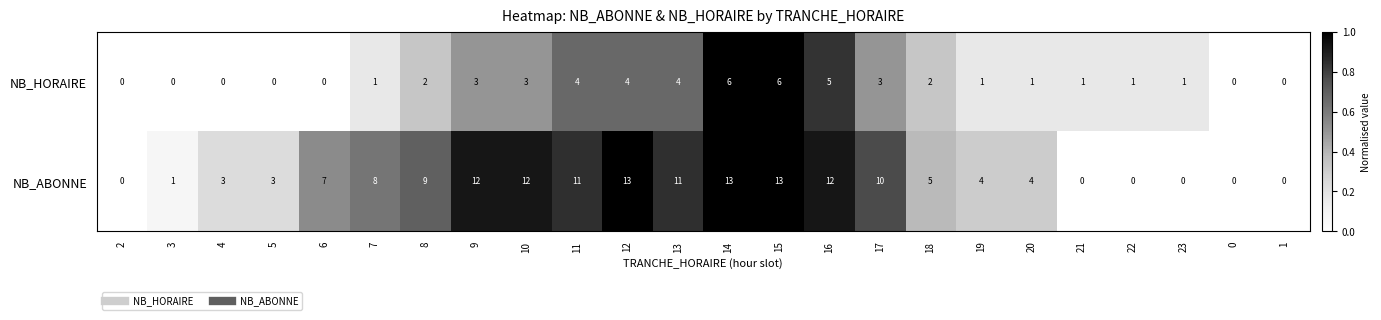

What is the maximum value for NB_HORAIRE?

6